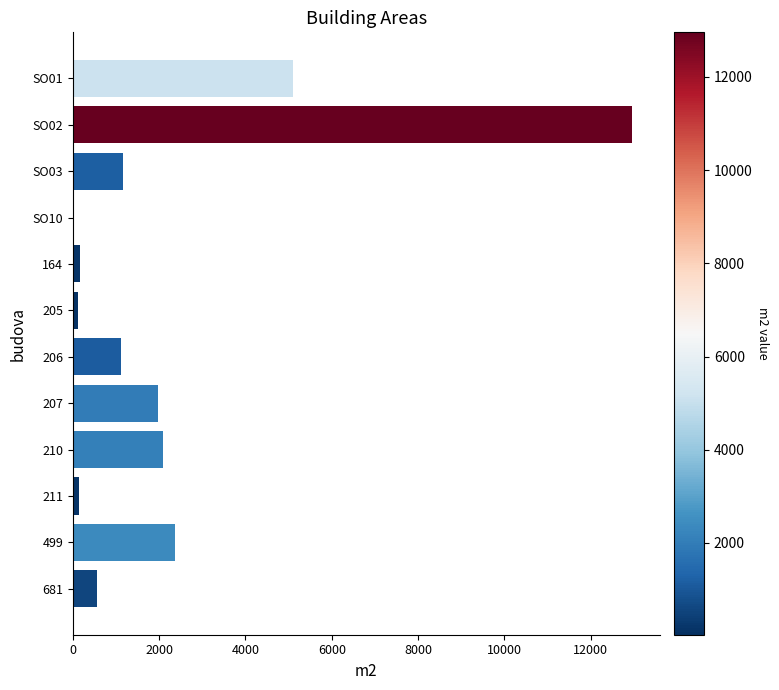

Where is the data nearest to the value 6493?

SO01